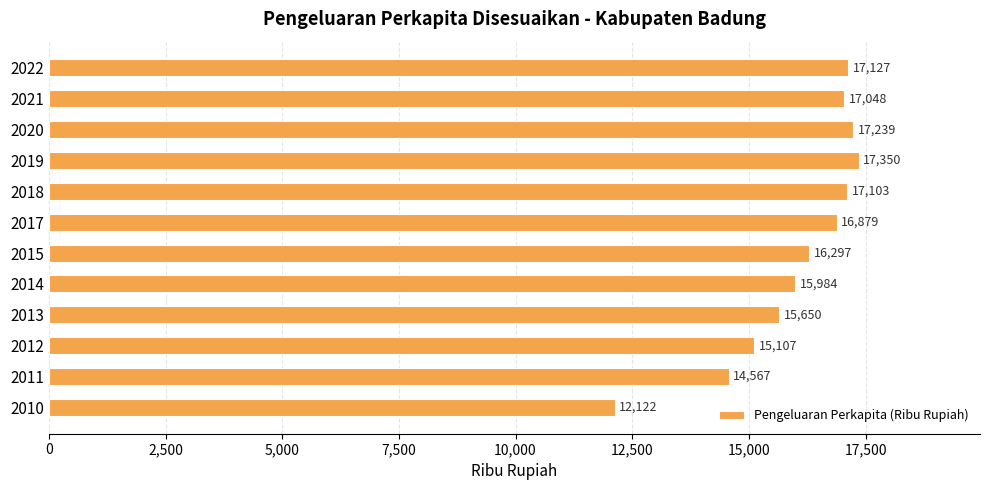

What is the sum of all values?

192473